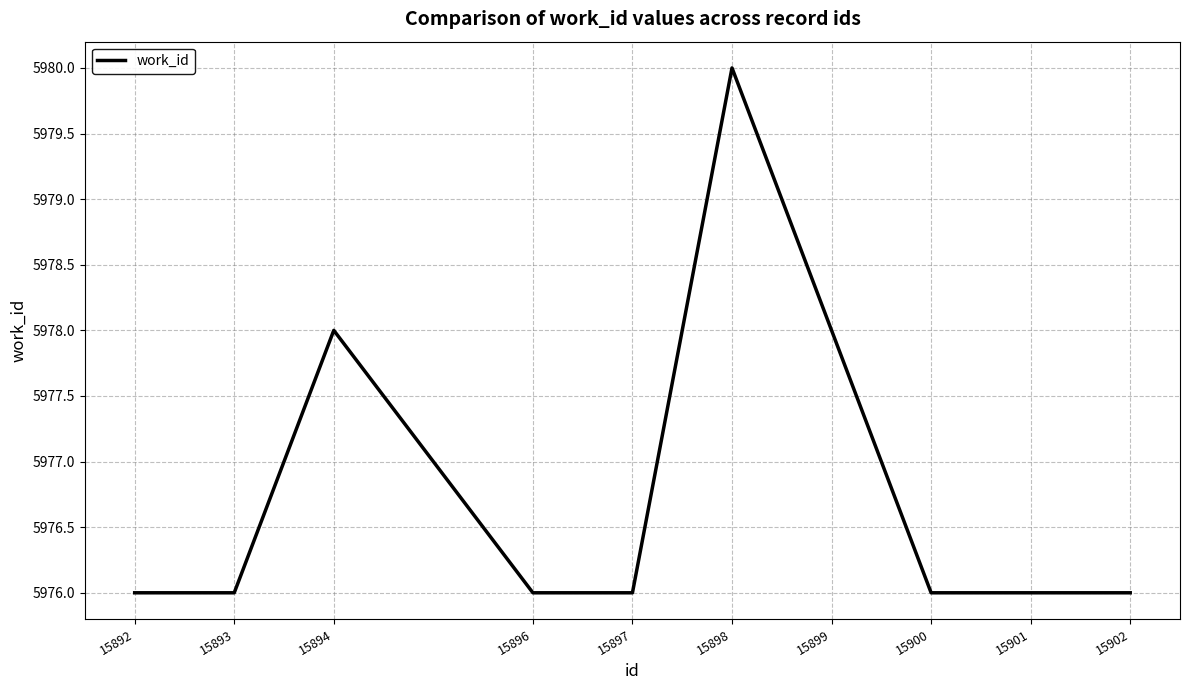

Which label corresponds to the largest value in the chart?

15898